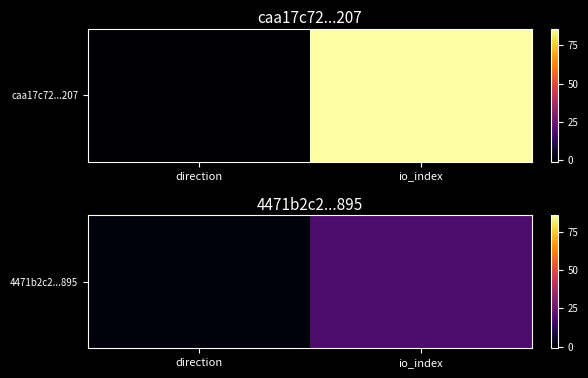

What is the smallest value displayed?

1